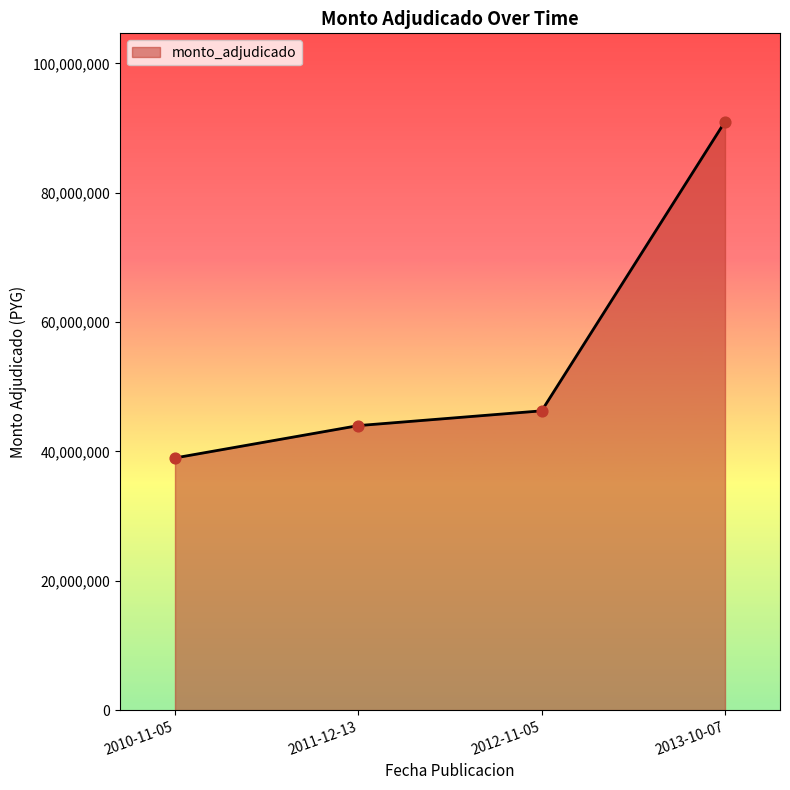

Which has a higher value, 2012-11-05 or 2011-12-13?

2012-11-05